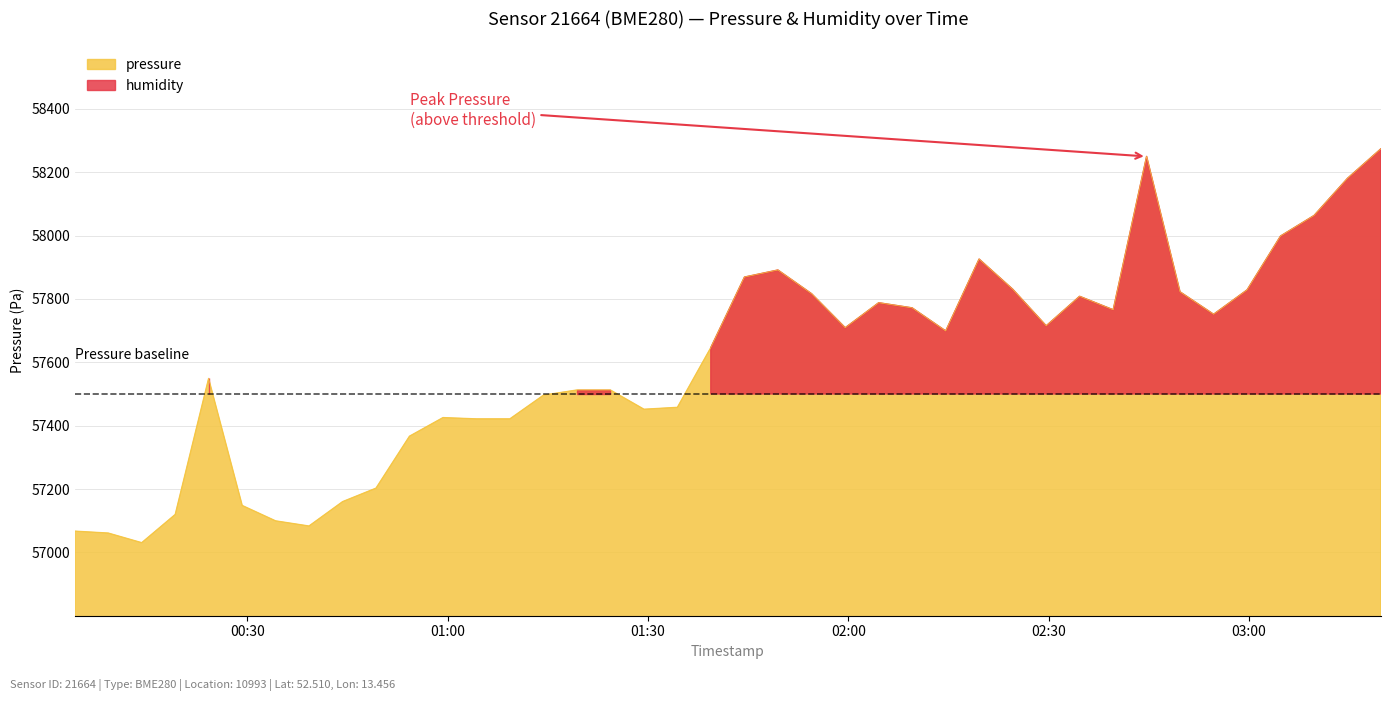

What is the lowest value of the pressure series?

57030.6